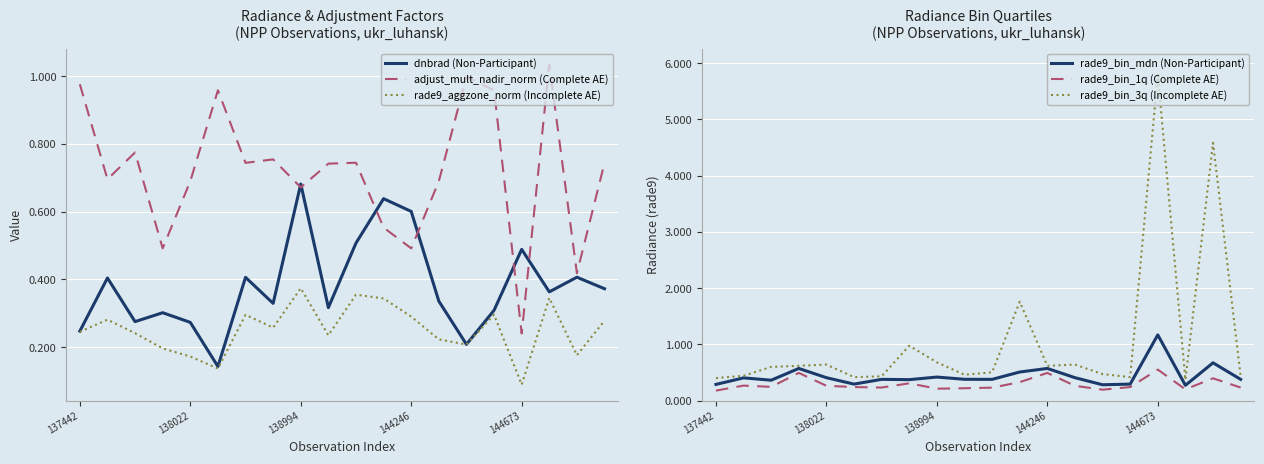

True or false: adjust_mult_nadir_norm (Complete AE) and rade9_aggzone_norm (Incomplete AE) intersect in this chart.

False